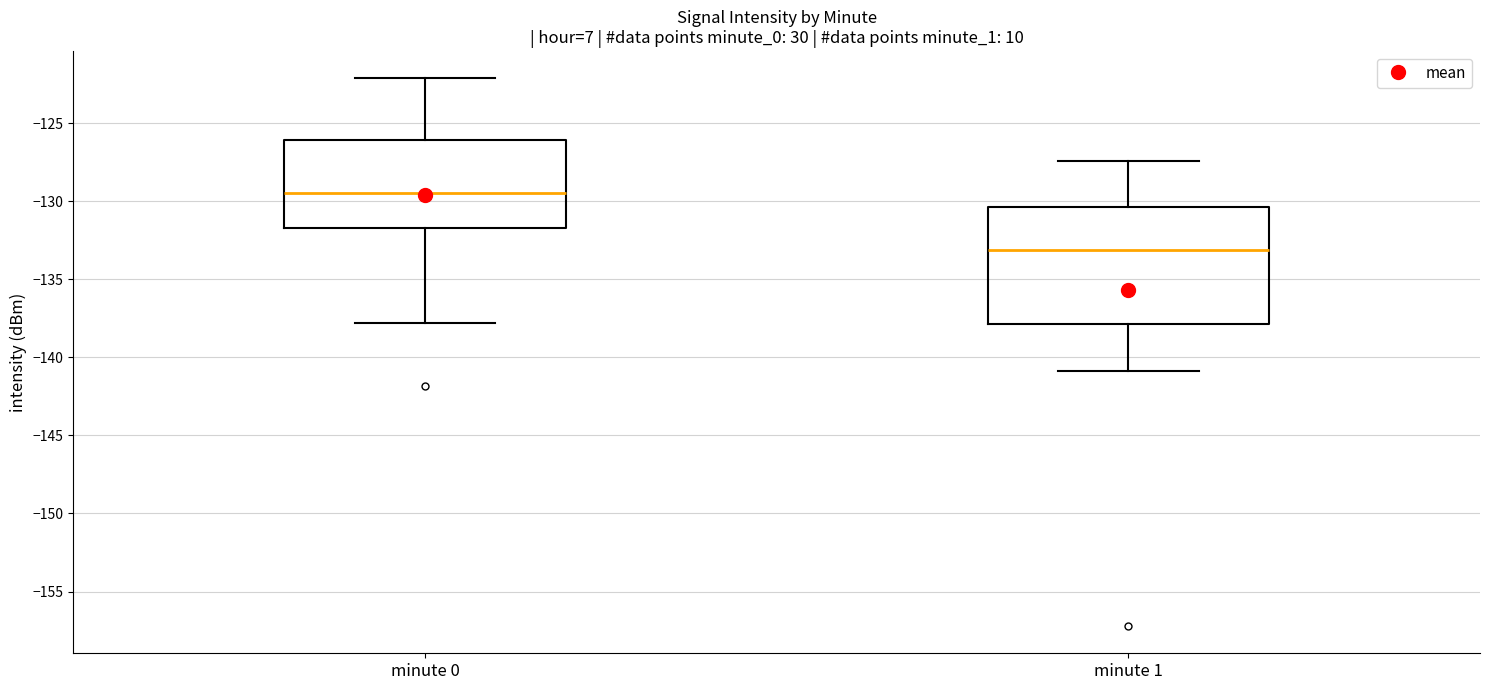

Comparing the boxes themselves (not the whiskers), which one is the tallest?

minute 1